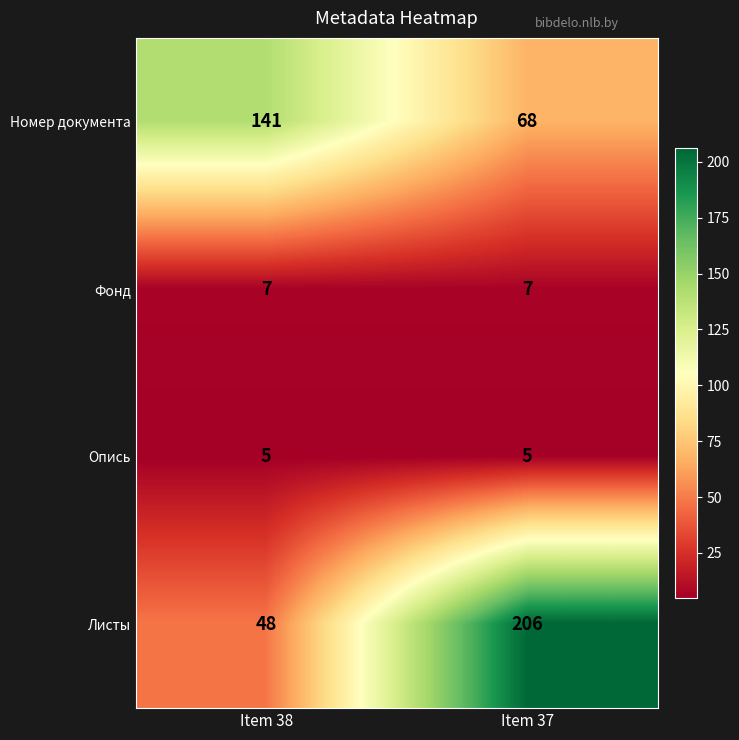

Reading left to right, extract all data points from this chart.

Номер документа: 141	68
Фонд: 7	7
Опись: 5	5
Листы: 48	206